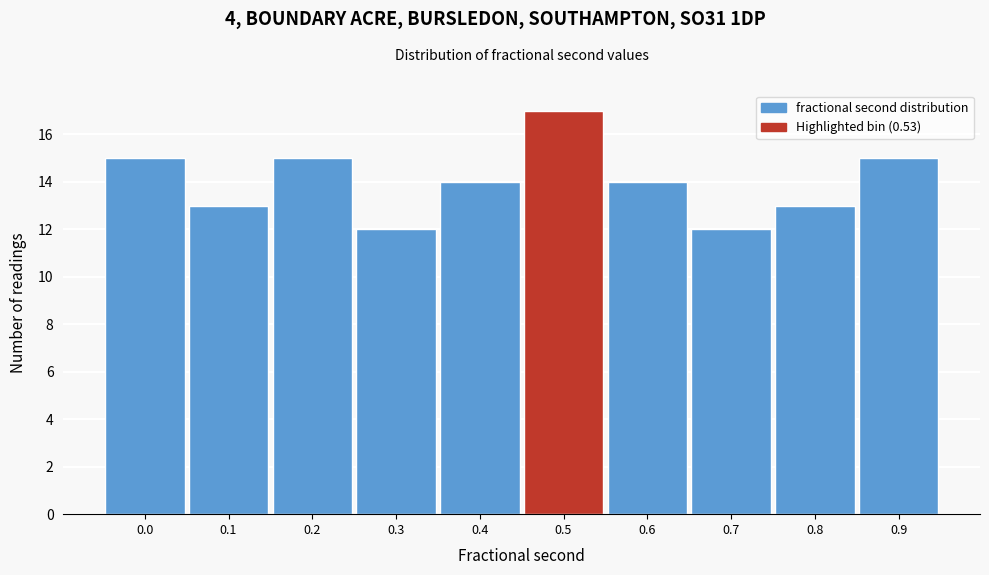

Reading left to right, what are all the values shown in this chart?

15	13	15	12	14	17	14	12	13	15